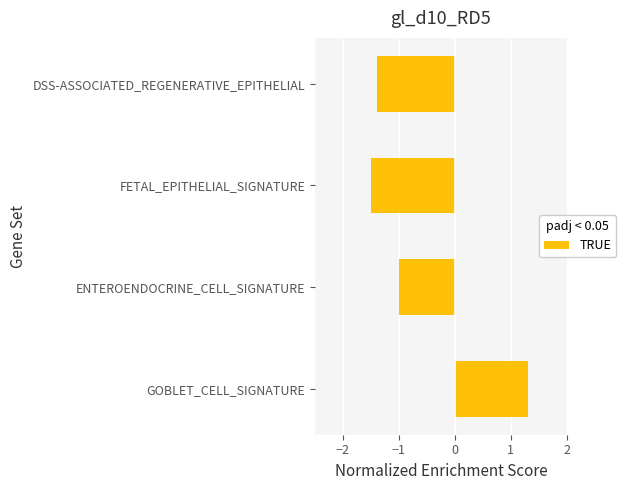

How many positive values are there?

1